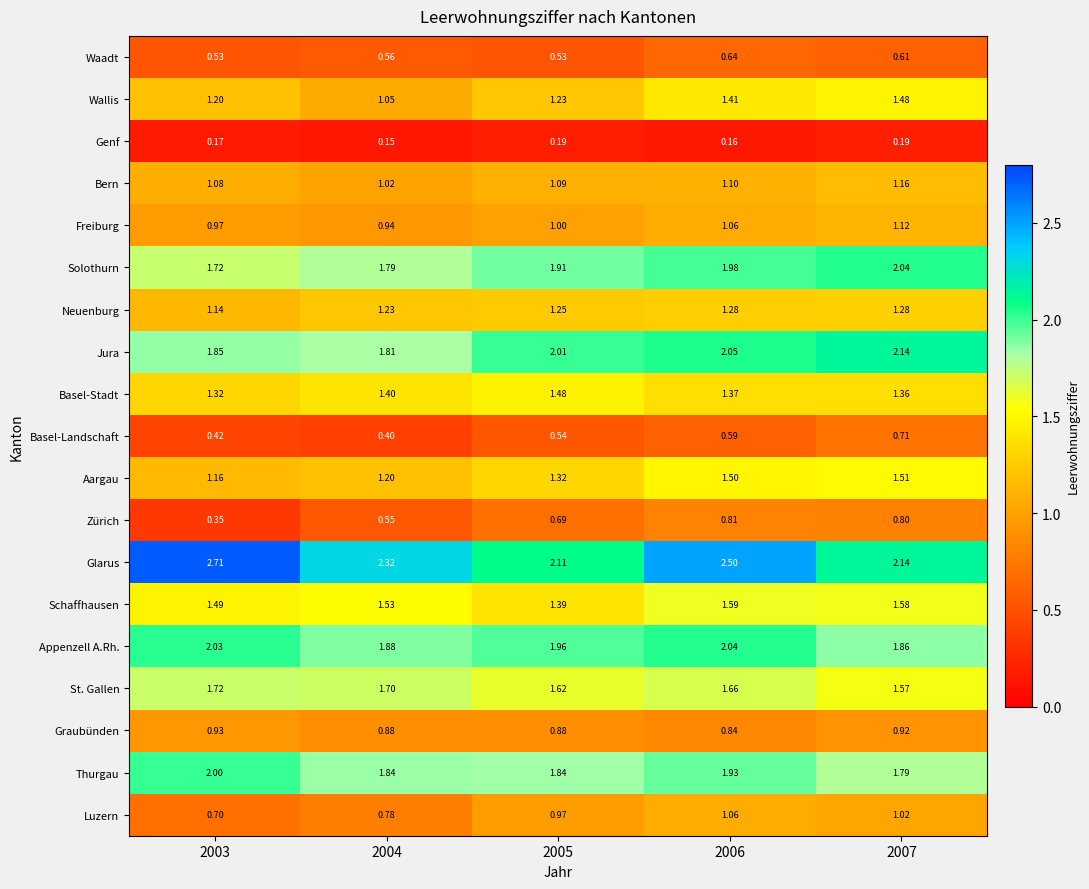

Which series changed the most between 2003 and 2005?

Glarus